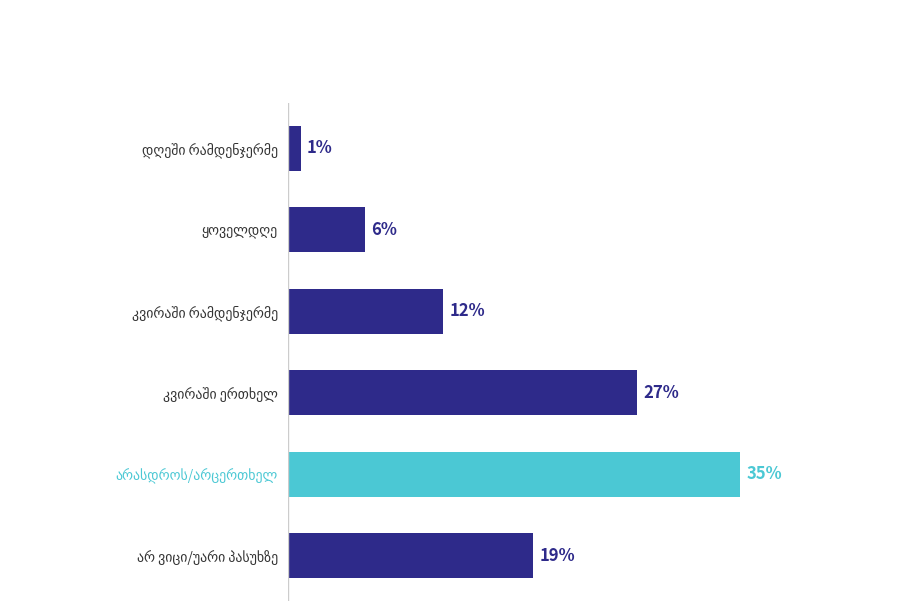

Does the chart contain any negative values?

No